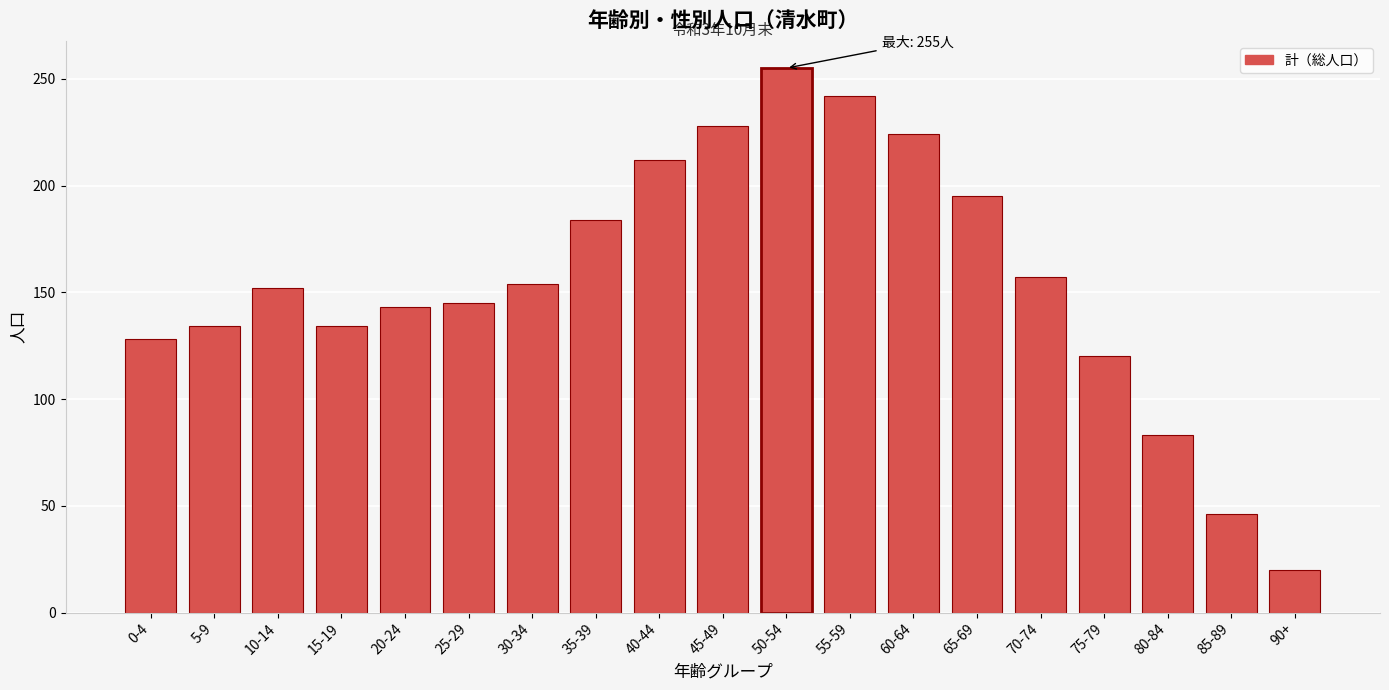

Reading left to right, list all the values displayed in this chart.

128	134	152	134	143	145	154	184	212	228	255	242	224	195	157	120	83	46	20